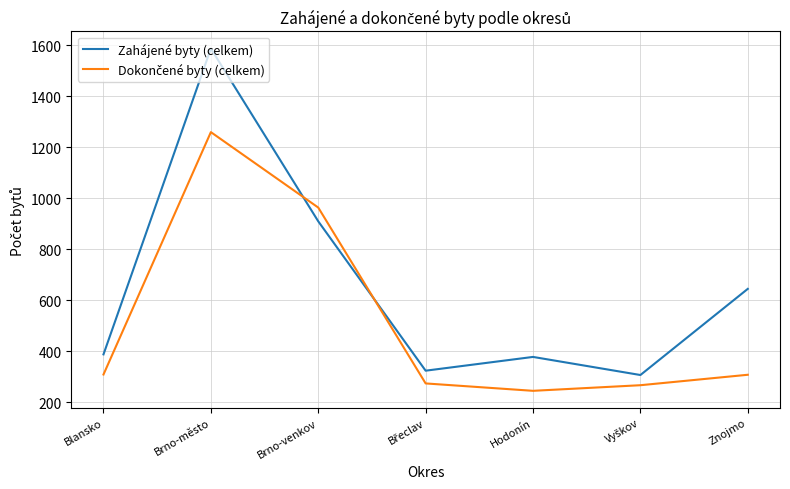

What is the difference between the maximum and minimum values in the Zahájené byty (celkem) series?

1281